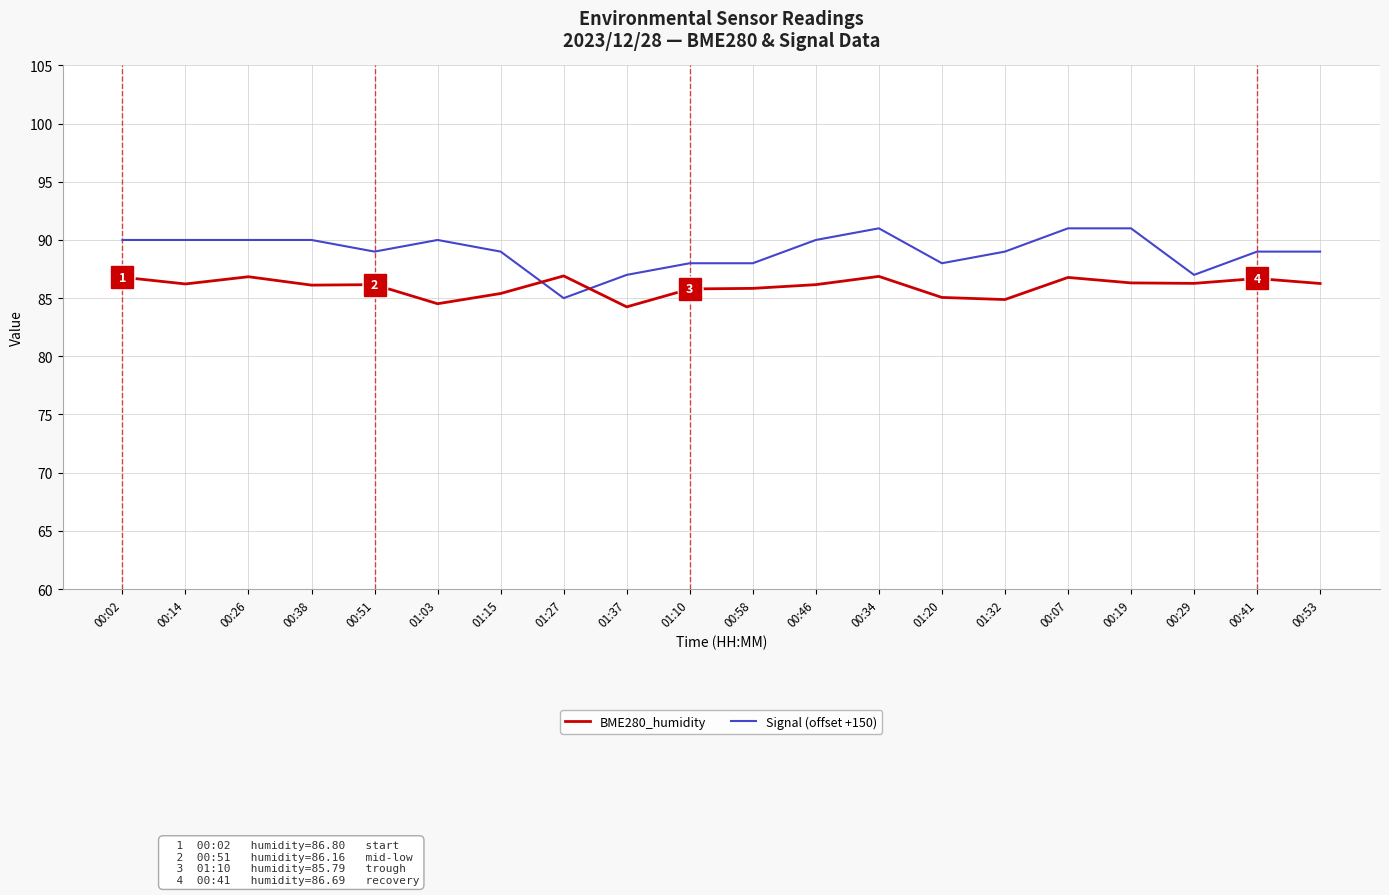

Is the value of BME280_humidity at 00:14 greater than the value of Signal (offset +150) at 00:51?

No